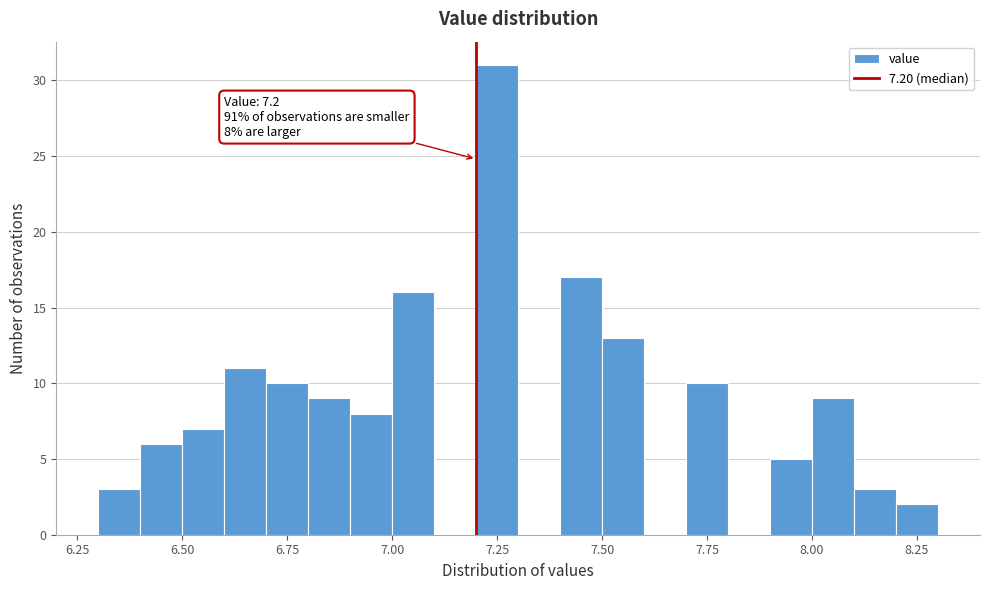

Around what value on the x-axis is the tallest bar? Give the approximate position of its centre, as read against the axis.

7.25